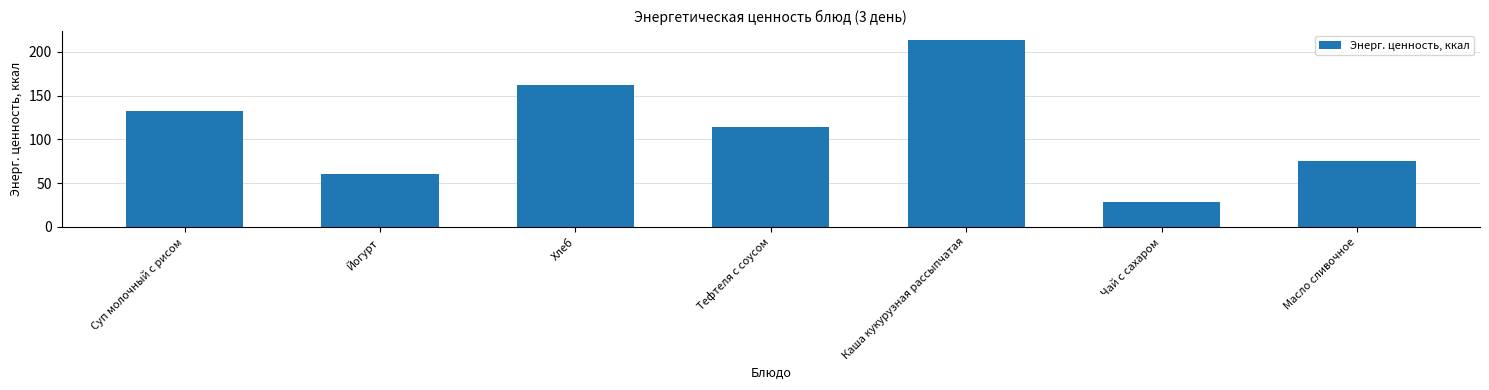

What is the greatest value displayed?

213.6